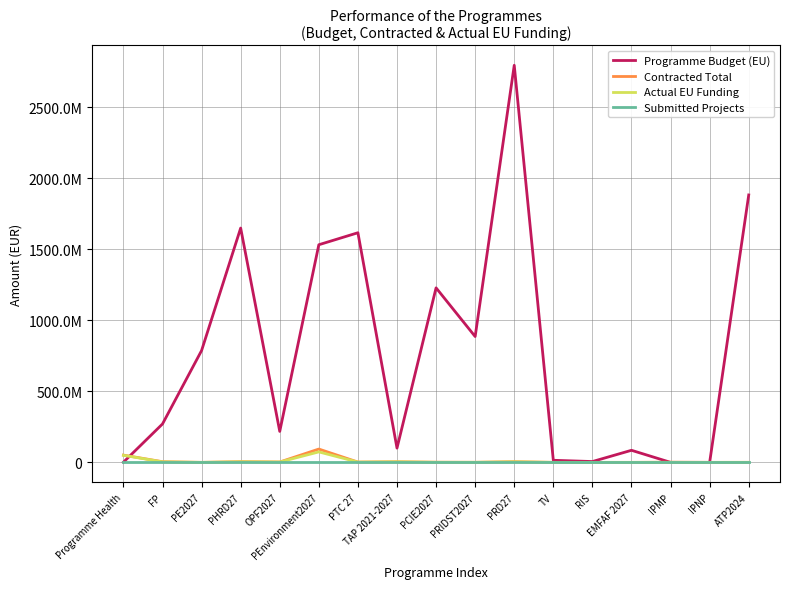

What is the total value across all series at PRIDST2027?

886361434.8